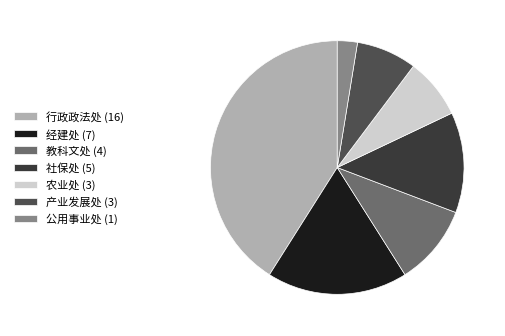

What is the smallest slice in the pie chart?

公用事业处